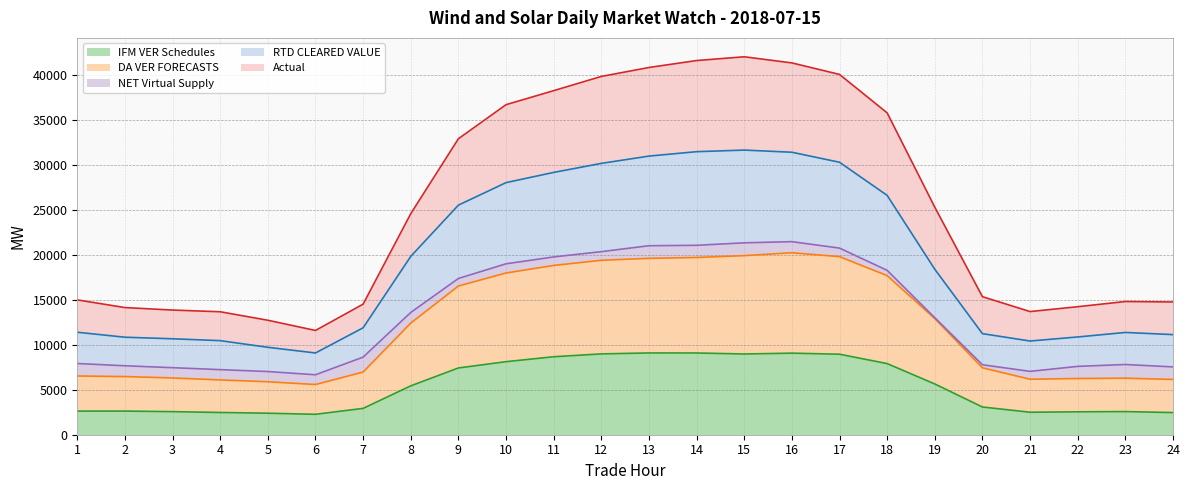

What are all the series names shown in the legend?

IFM VER Schedules, DA VER FORECASTS, NET Virtual Supply, RTD CLEARED VALUE, Actual